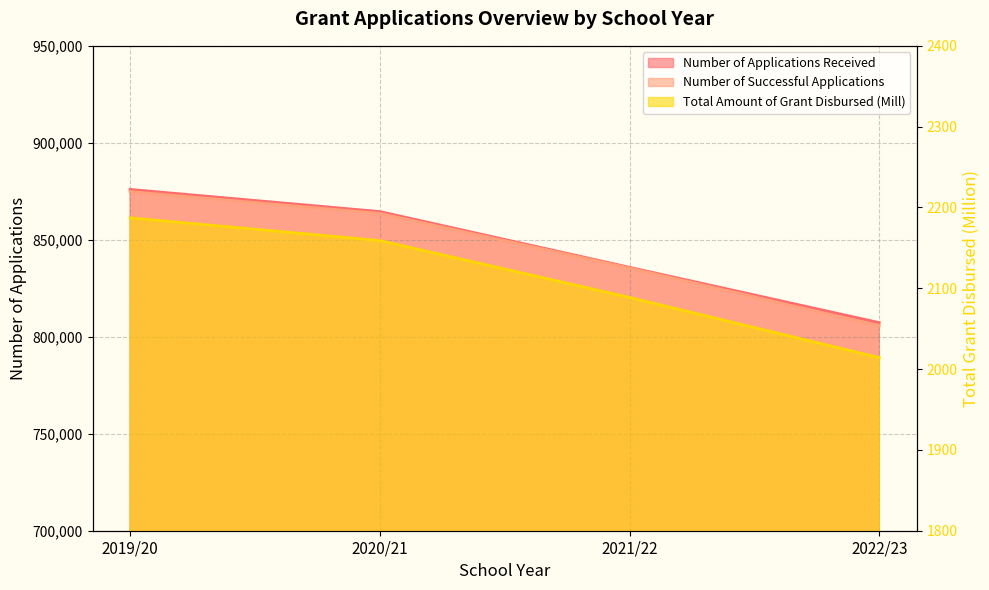

What is the total value across all series at 2020/21?

1730309.0